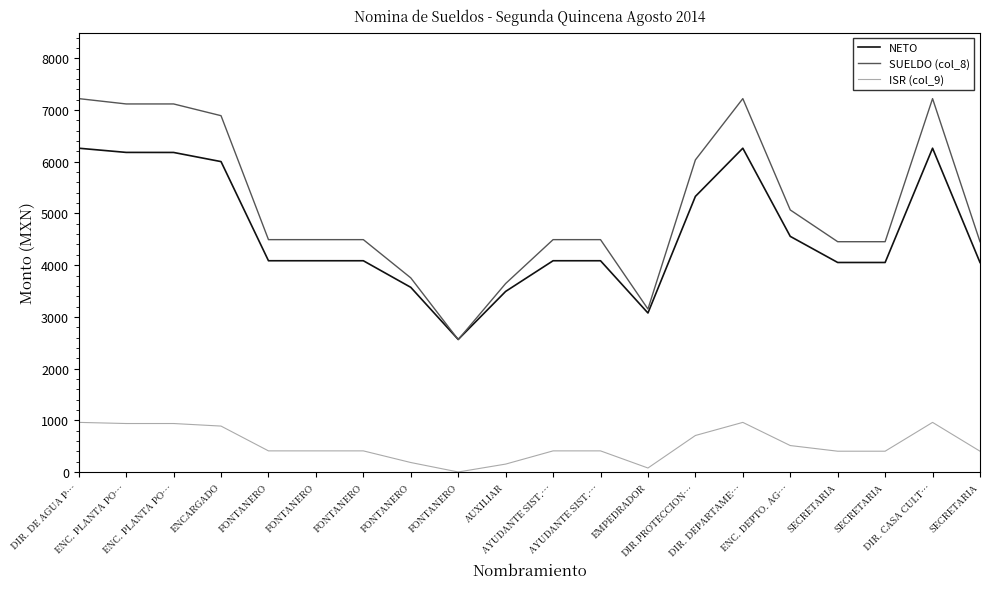

What is the label of the 20th point from the left?

SECRETARIA